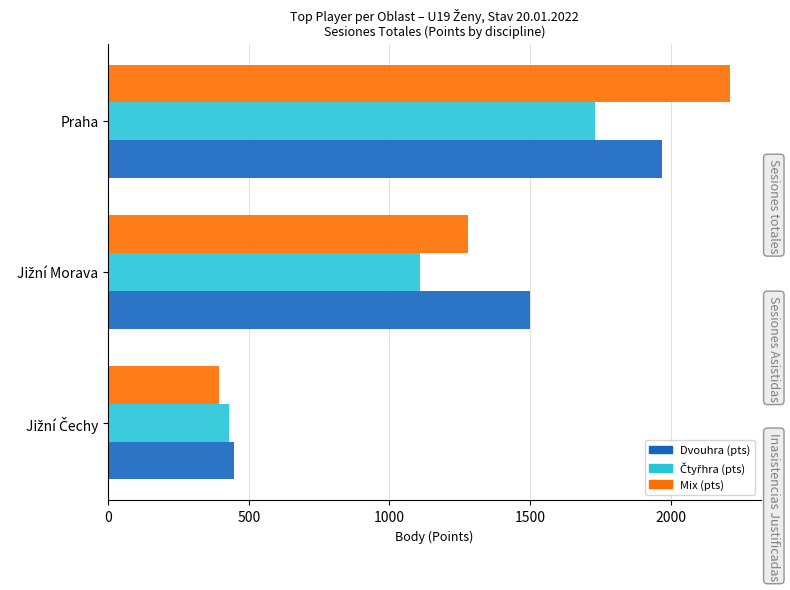

What is the difference between the maximum and minimum values in the Dvouhra (pts) series?

1522